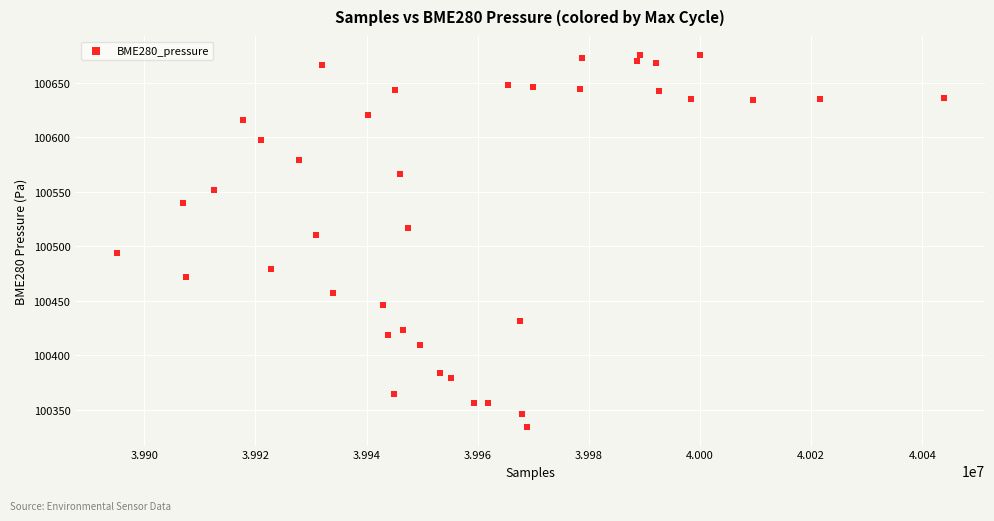

What is the range of Y values (max minus min)?

341.8